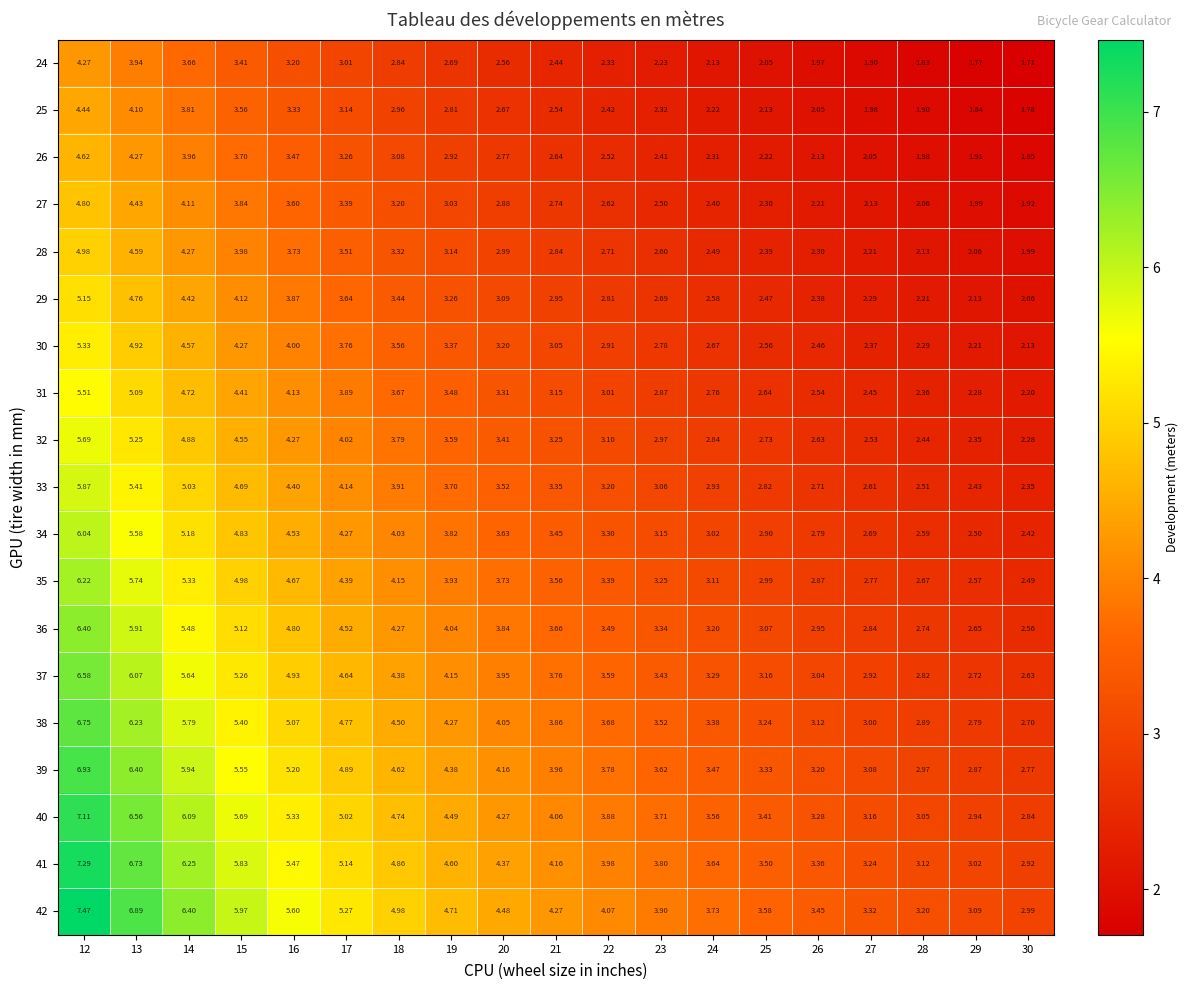

How many distinct data groups are displayed?

19